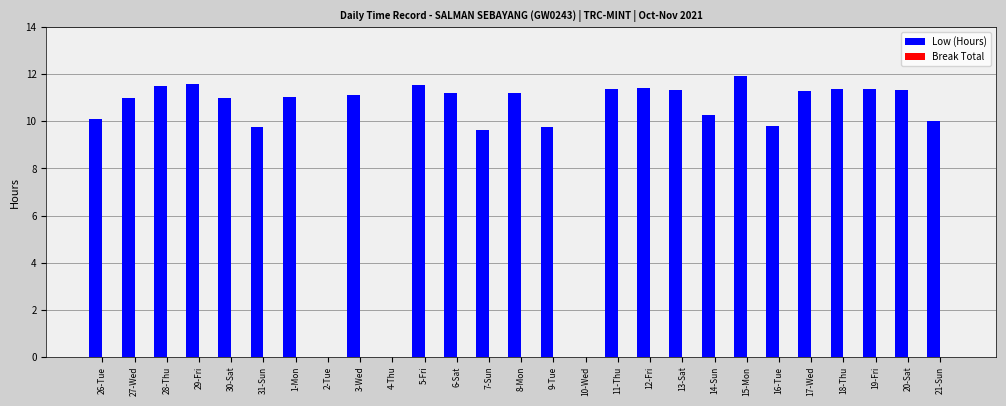

Approximately how many times larger is the value at 30-Sat compared to 13-Sat?

1.0